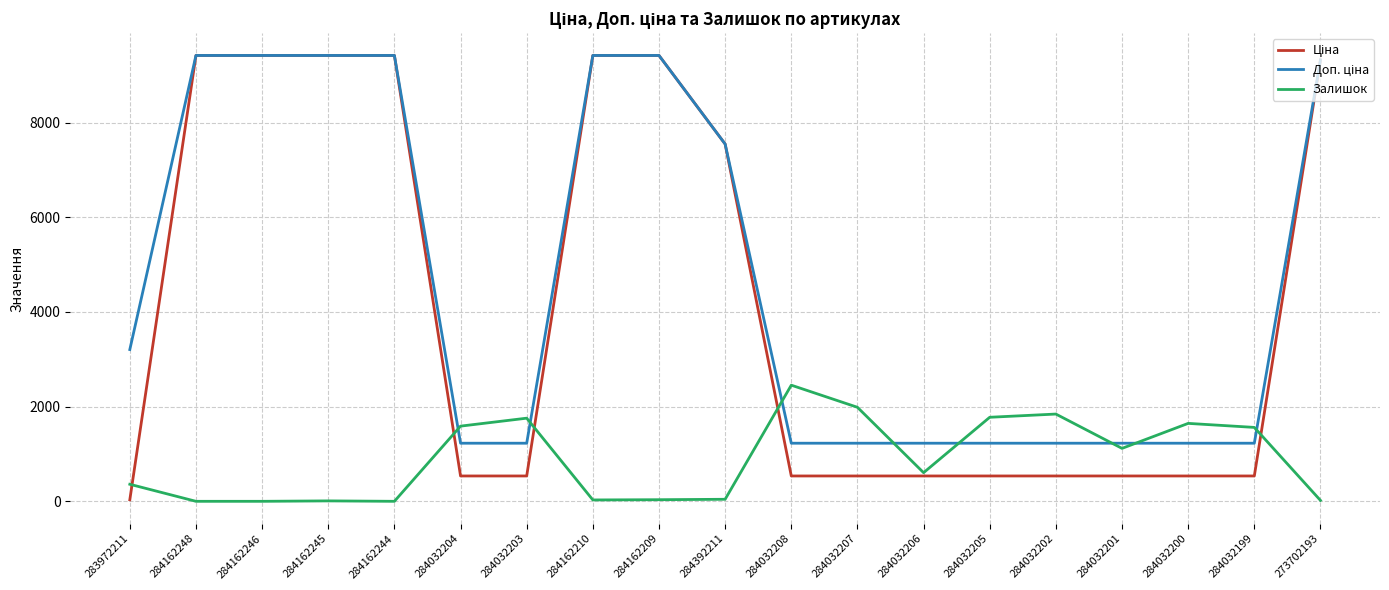

What is the total value across all series at 284032204?

3350.6